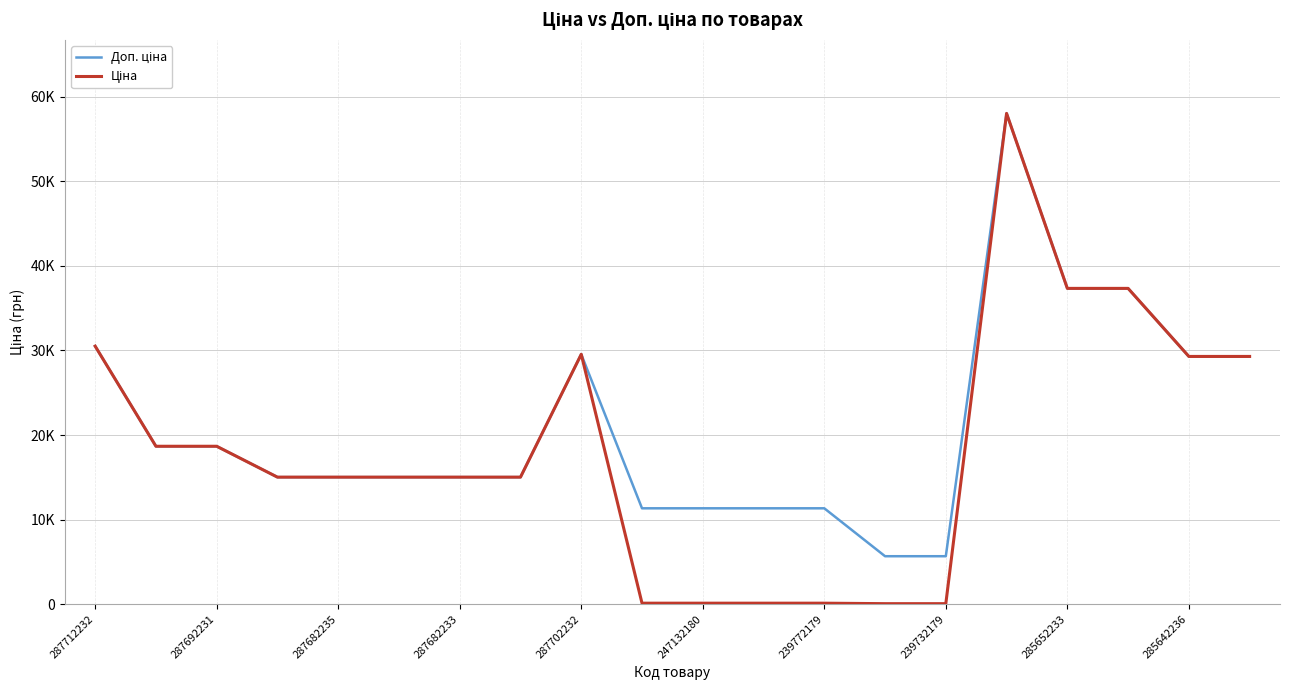

Is this an area chart (filled region under the line)?

No